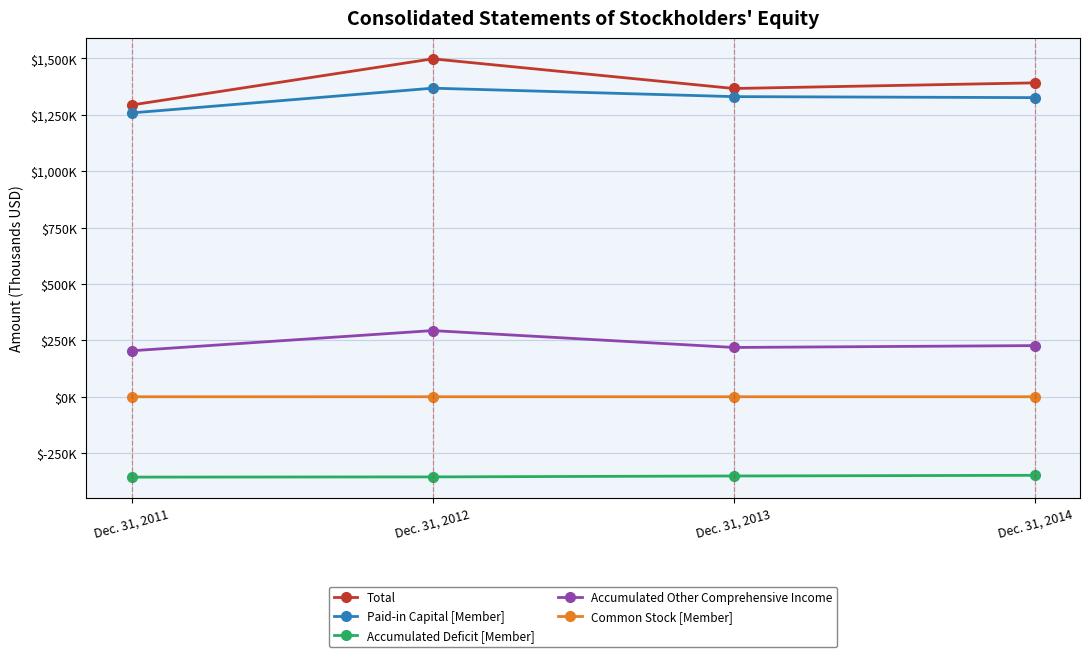

At which label does Accumulated Deficit [Member] reach its minimum?

Dec. 31, 2011